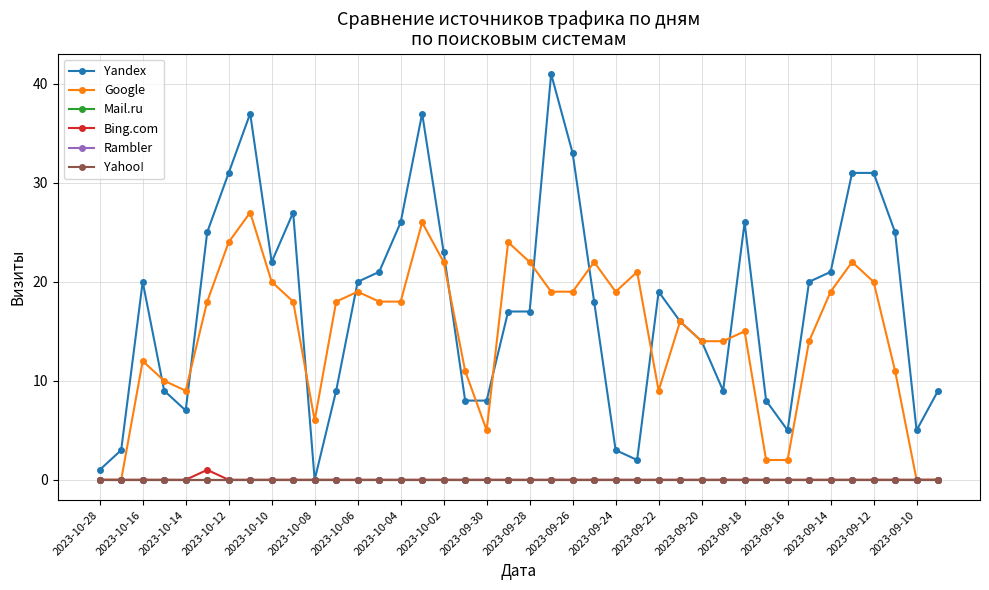

What is the difference between the maximum and minimum values in the Google series?

27